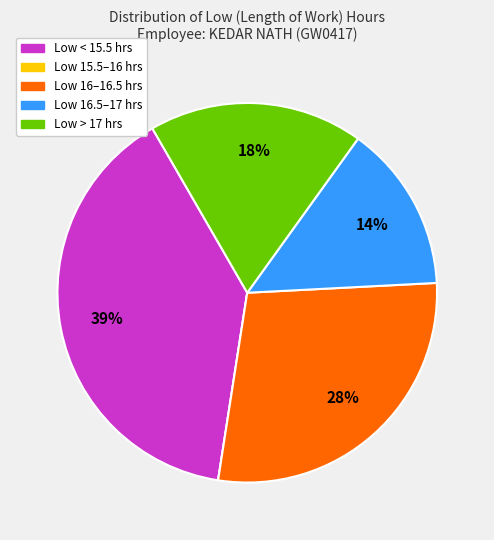

To the nearest percent, what is the difference between the largest and smallest slice percentages?

39%